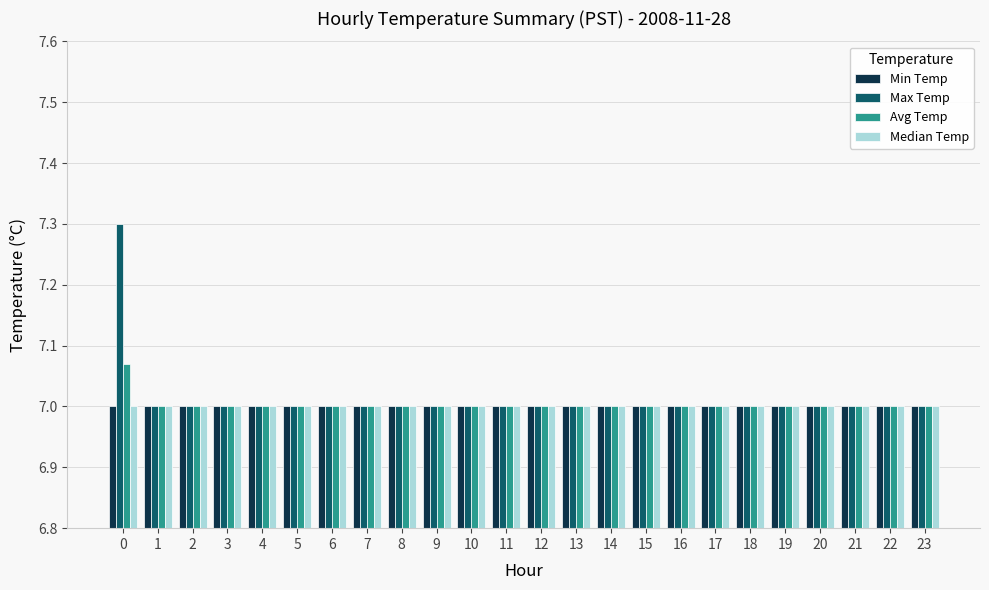

Are the bars grouped side by side (vs. stacked)?

Yes